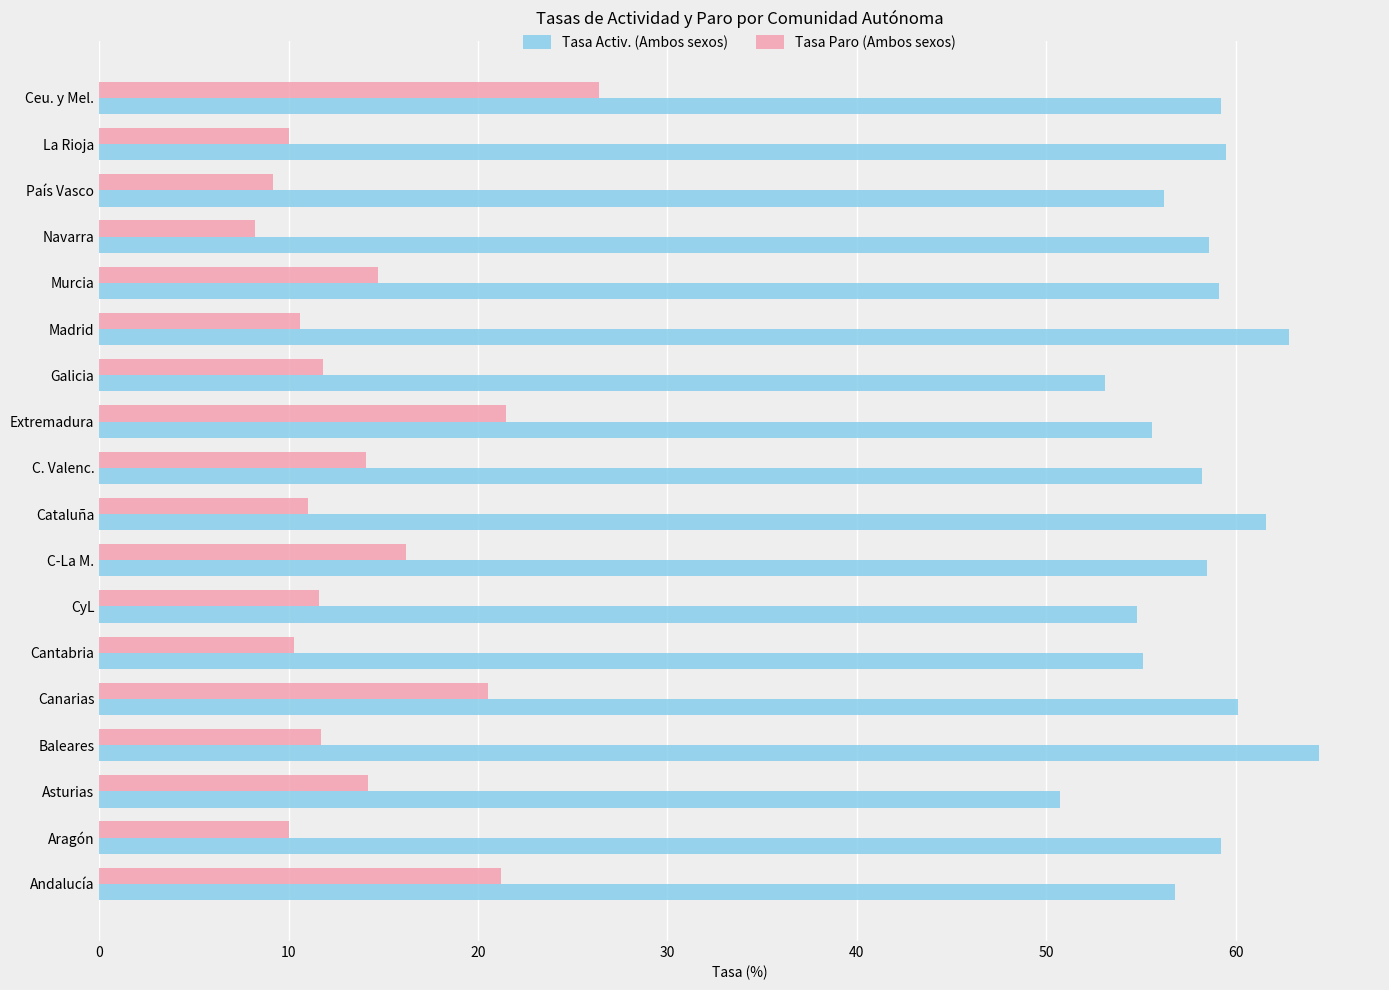

At which category does the chart reach its peak across all series?

Baleares